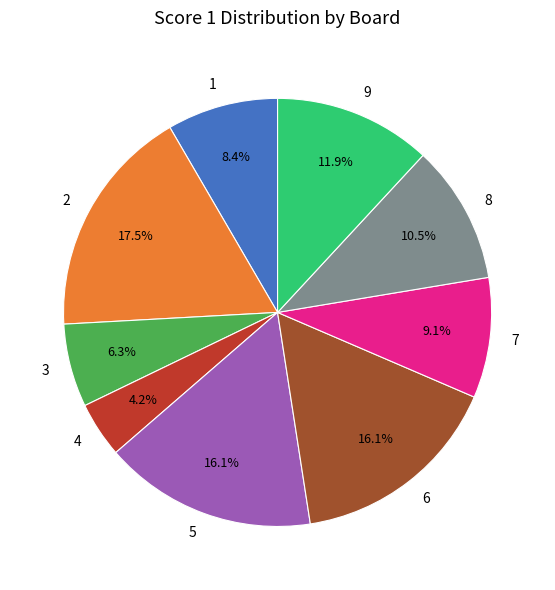

Does 3 account for over 50% of the chart?

No